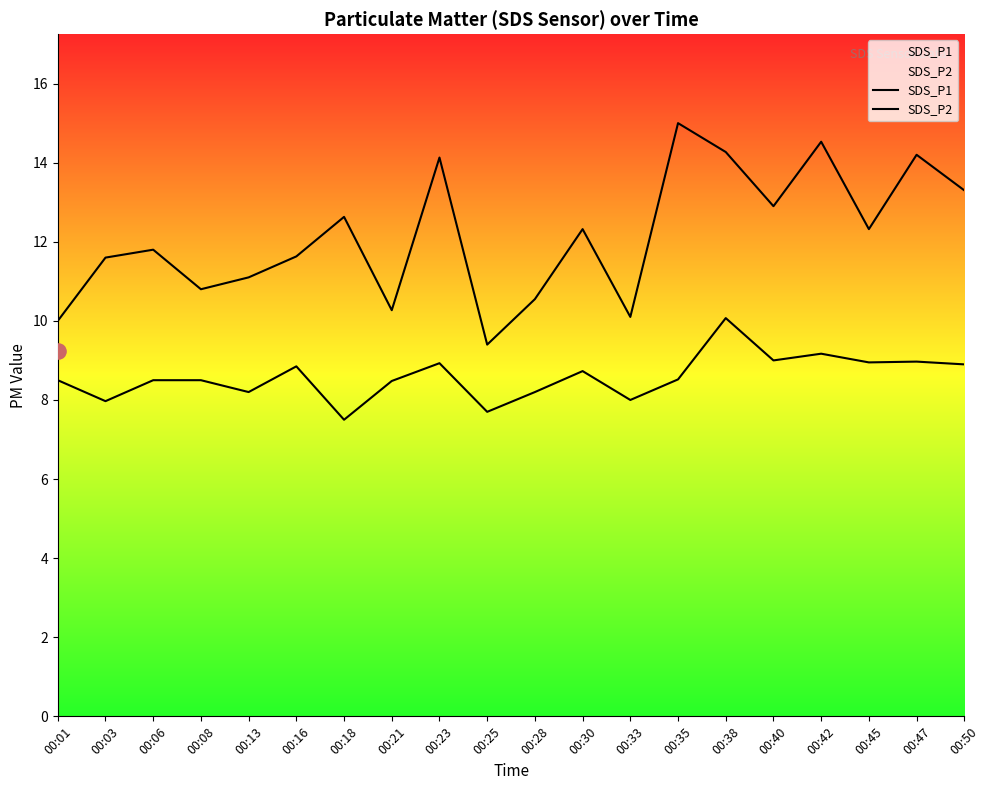

What are all the series names shown in the legend?

SDS_P1, SDS_P2